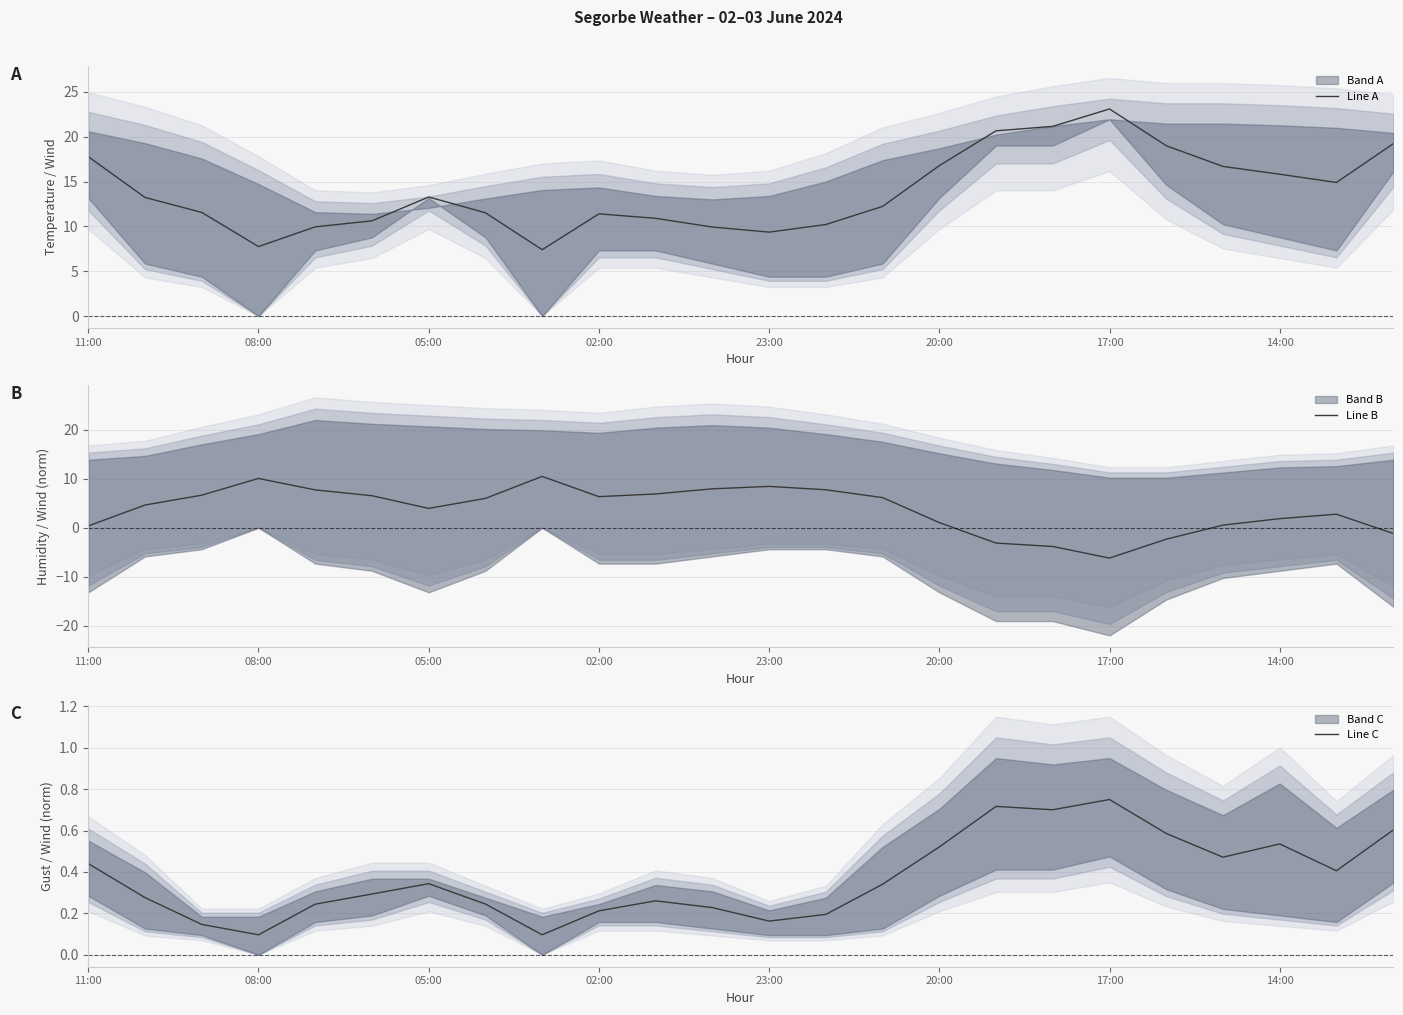

Rank the series by their maximum value, from lowest to highest.

Line C, Line B, Line A